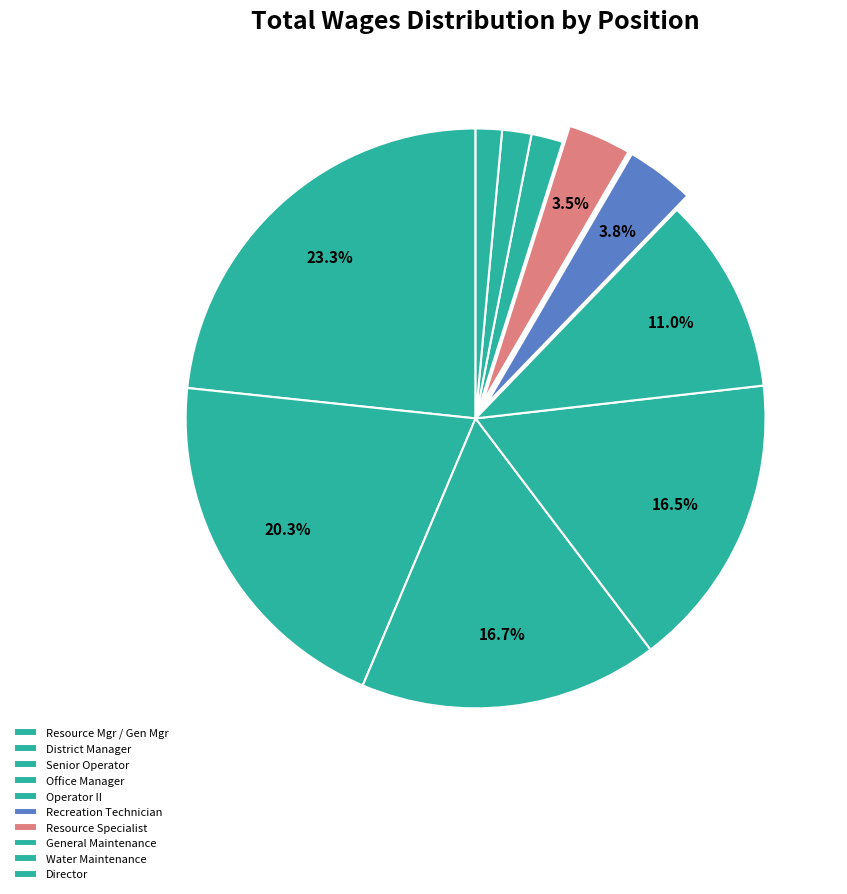

How many segments does this pie chart have?

10